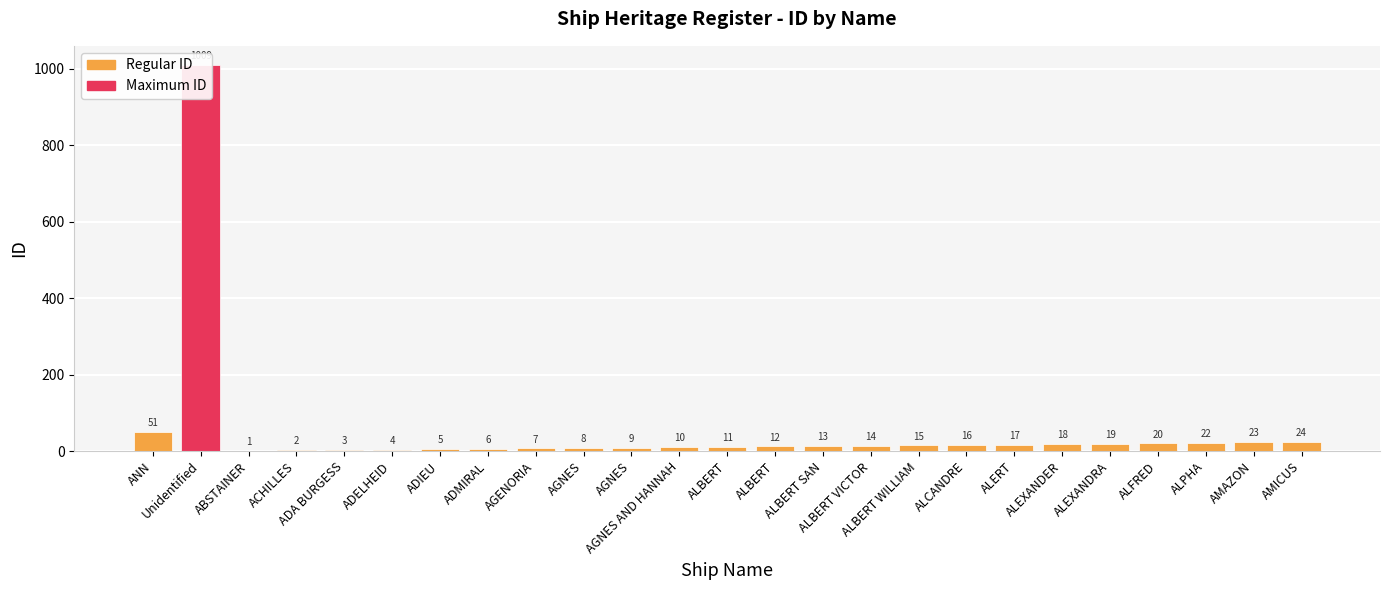

What value does the data have at Unidentified, to the nearest 100?

1000